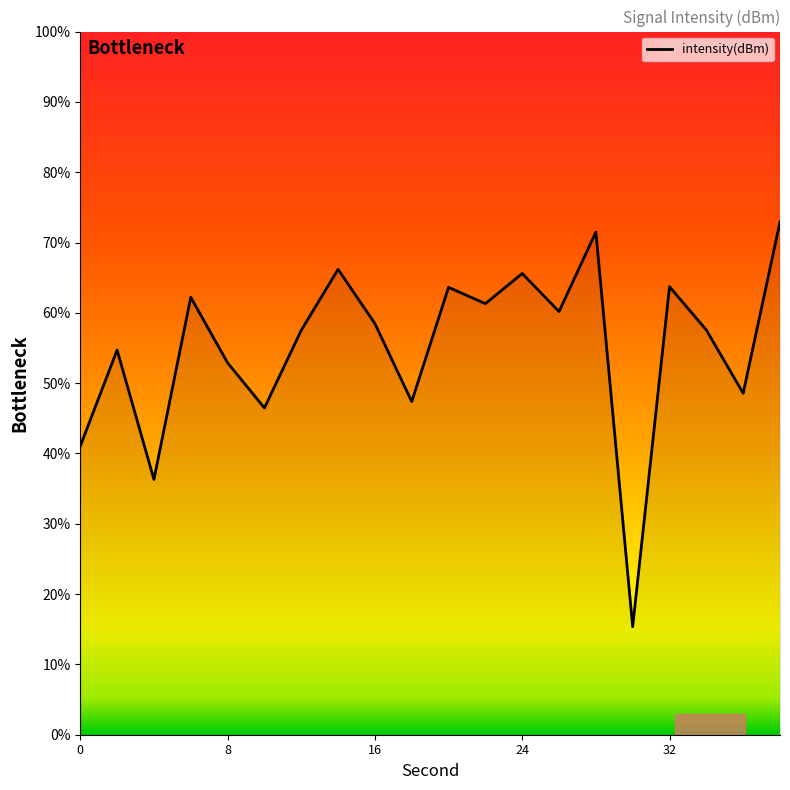

What is the smallest value displayed?

15.4